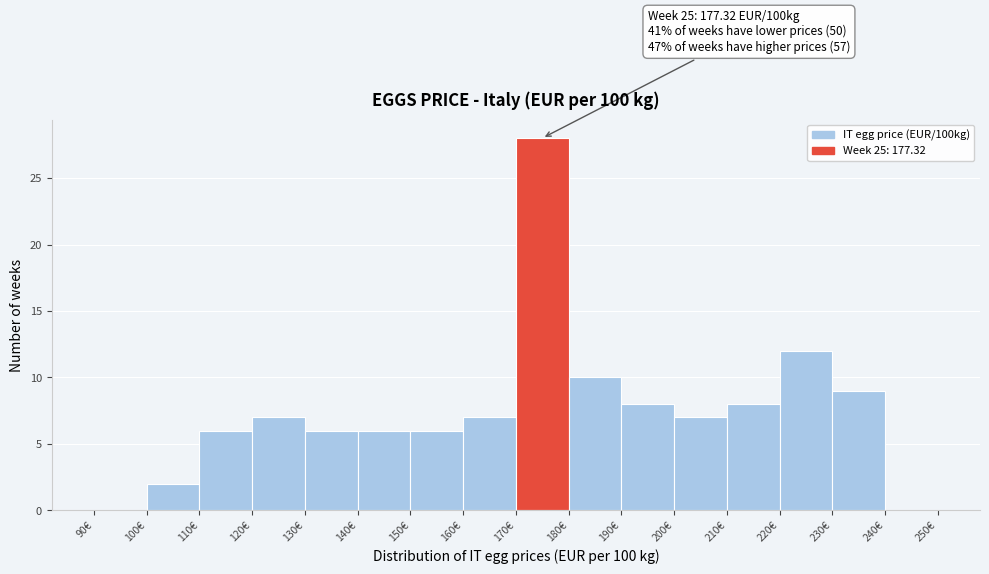

Which range on the x-axis has the tallest bar?

170 to 180